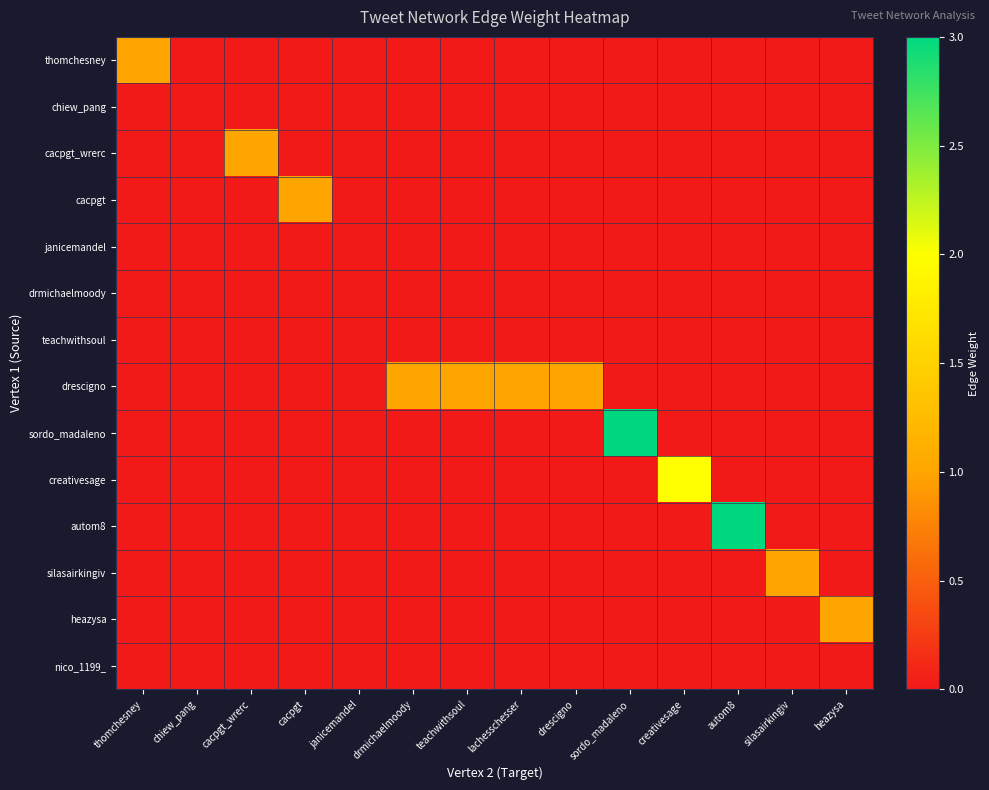

Between janicemandel and drescigno, which series saw the biggest shift?

drescigno